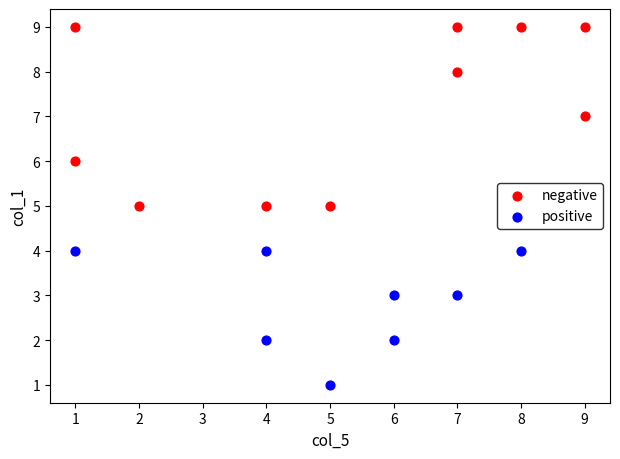

What are all the series names shown in the legend?

negative, positive